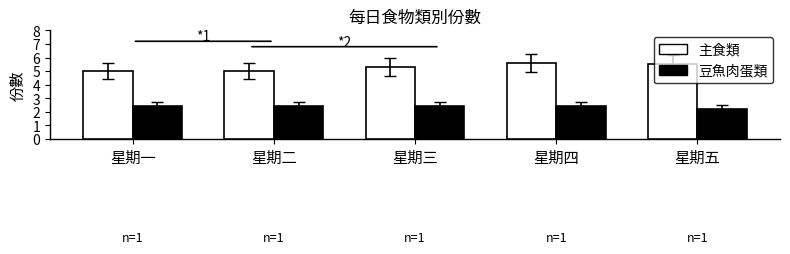

What are all the series names shown in the legend?

主食類, 豆魚肉蛋類